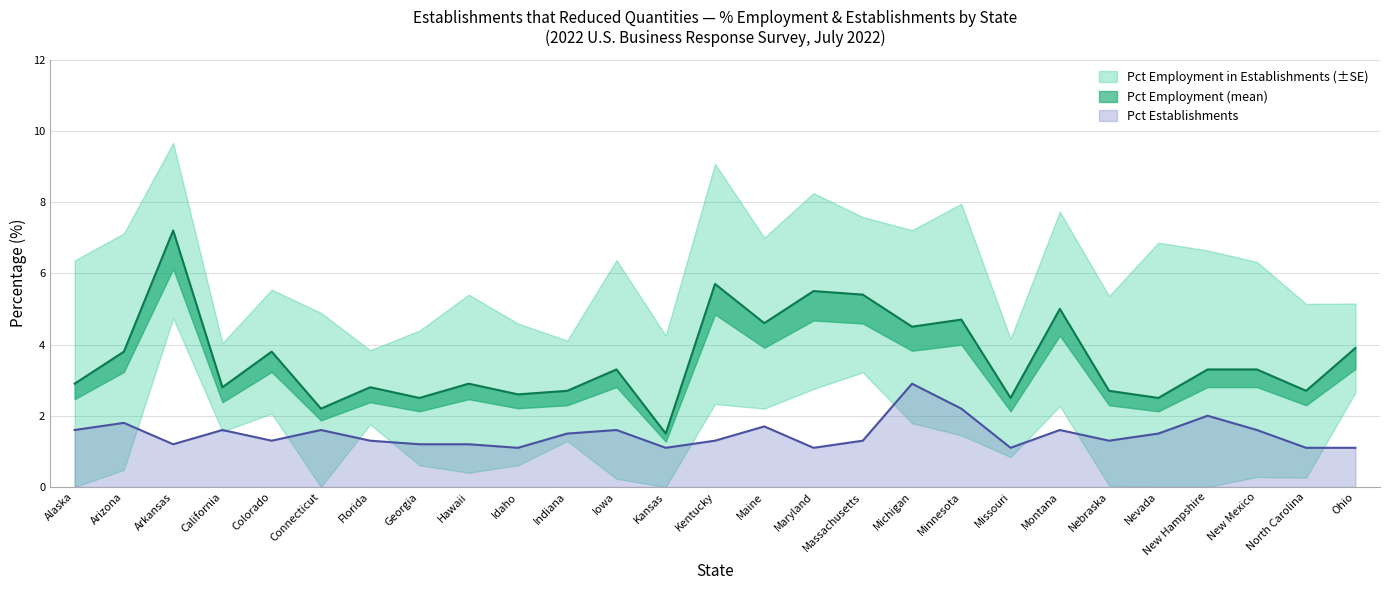

What value does the Pct Employment (mean) series have at Indiana?

2.7